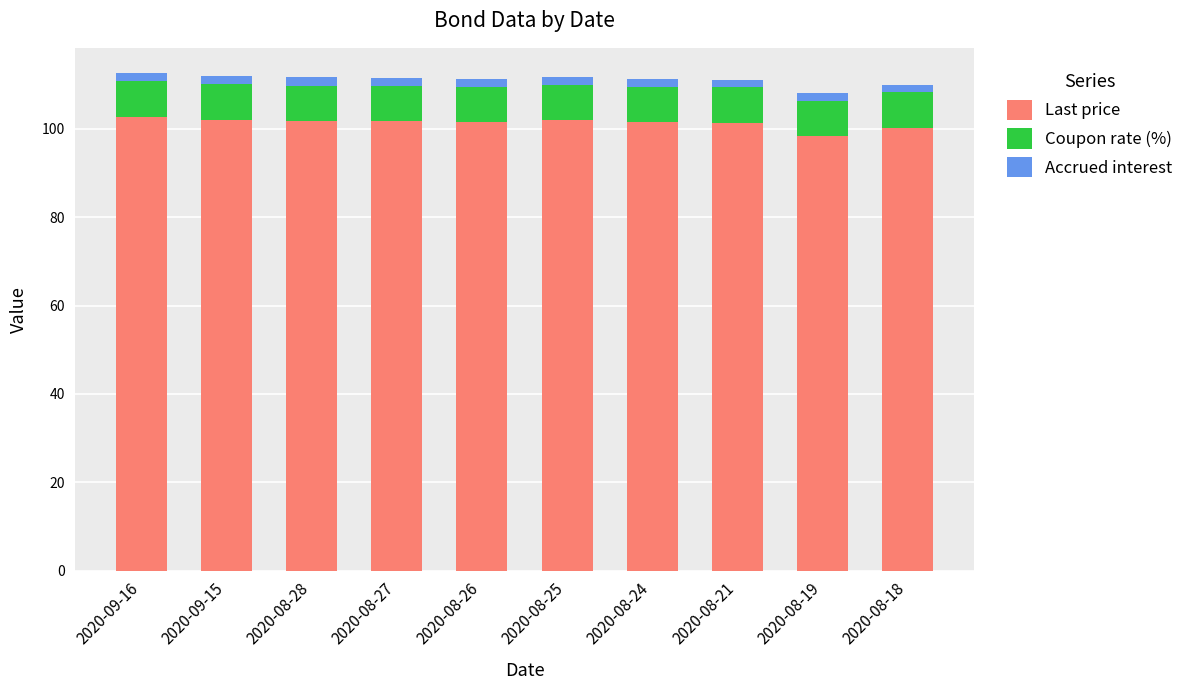

Are the bars horizontal?

No